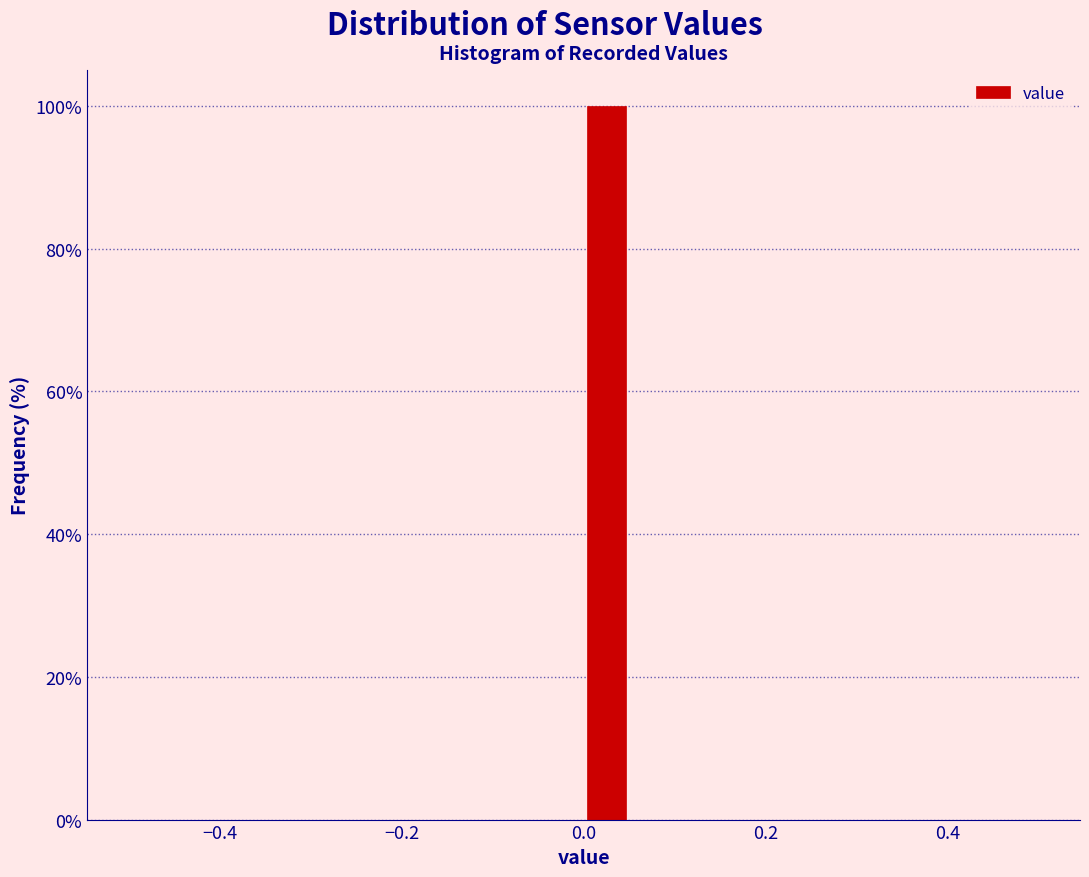

Around what value on the x-axis is the tallest bar? Give the approximate position of its centre, as read against the axis.

0.02